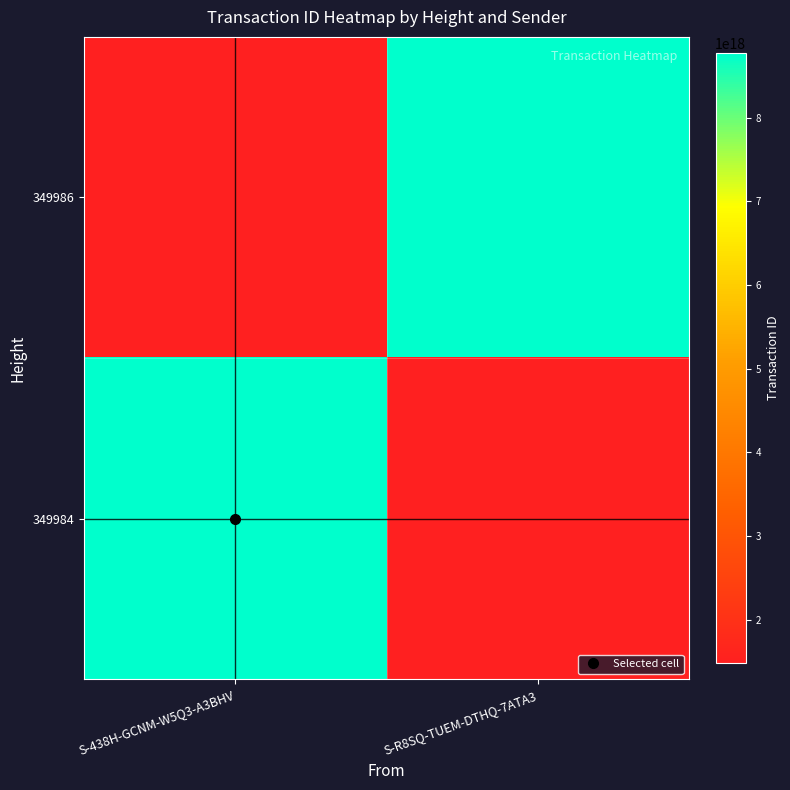

What is the spread (max minus min) of values at S-438H-GCNM-W5Q3-A3BHV?

7281790114919778304